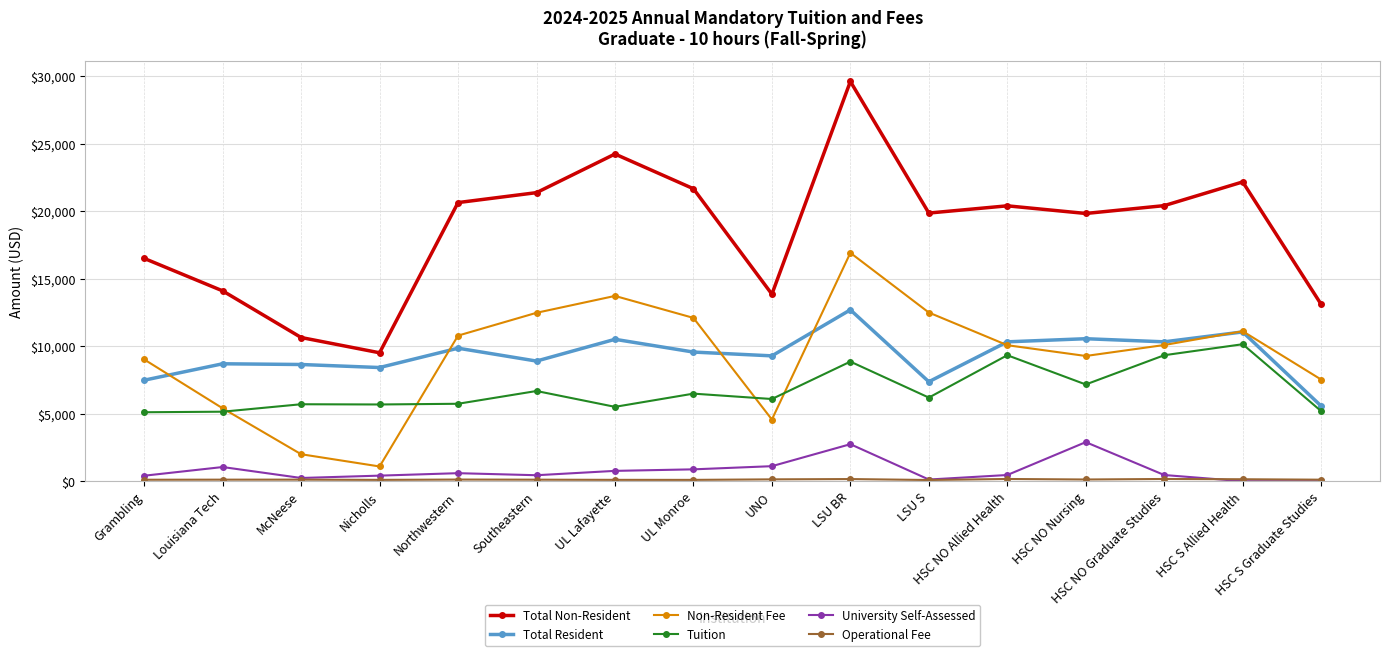

True or false: University Self-Assessed and Total Resident intersect in this chart.

False